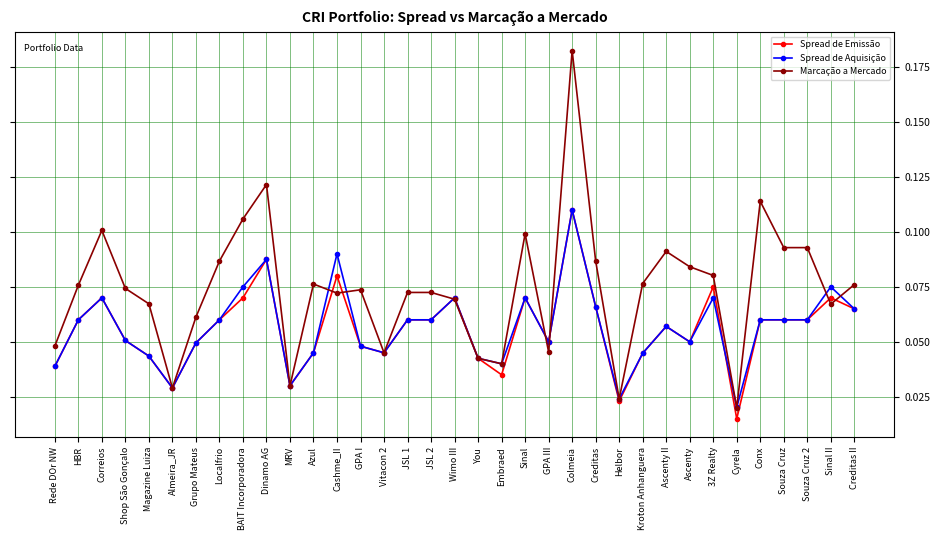

At how many categories does at least one series exceed 0?

35